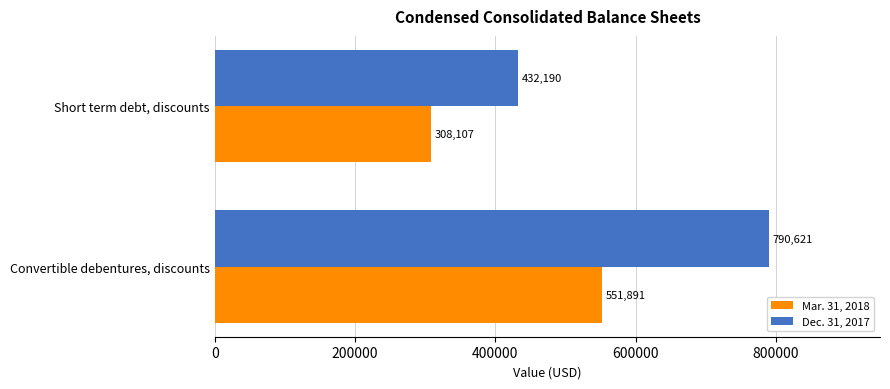

Rank the series by their average value, from highest to lowest.

Dec. 31, 2017, Mar. 31, 2018